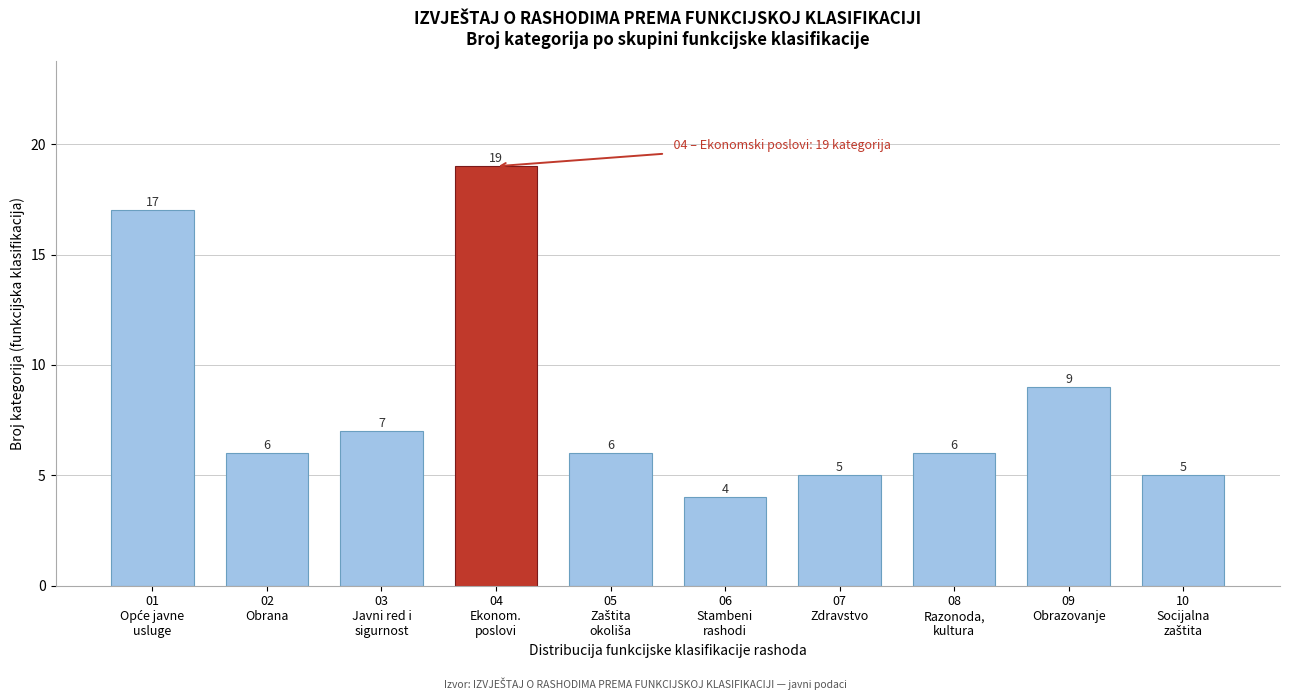

Reading left to right, list all the values displayed in this chart.

17	6	7	19	6	4	5	6	9	5